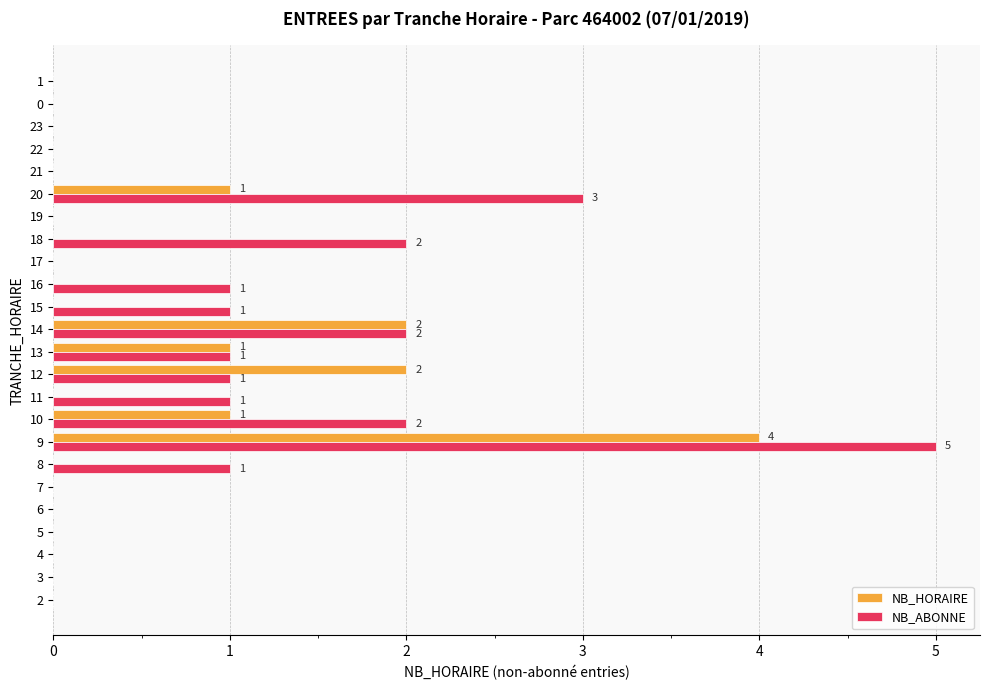

What is the sum of the NB_HORAIRE values at 9 and 11?

4